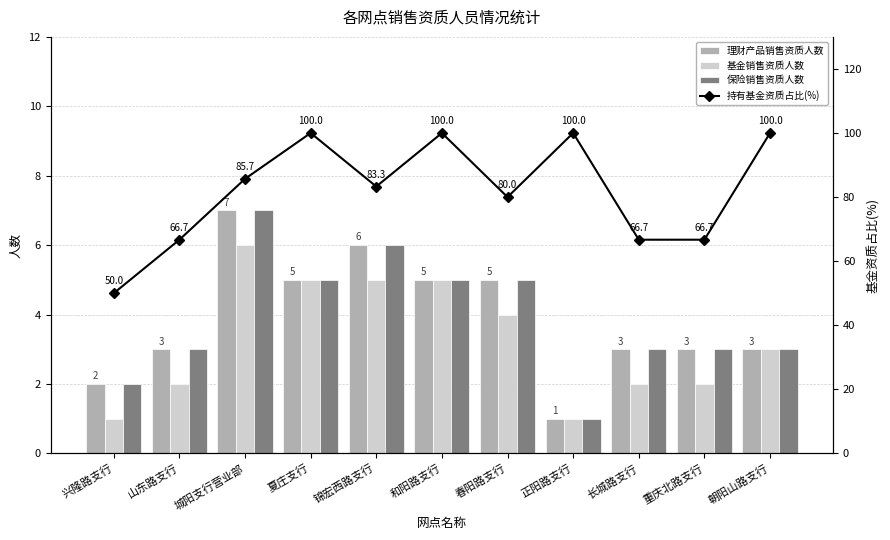

What is the spread (max minus min) of values at 春阳路支行?

76.0